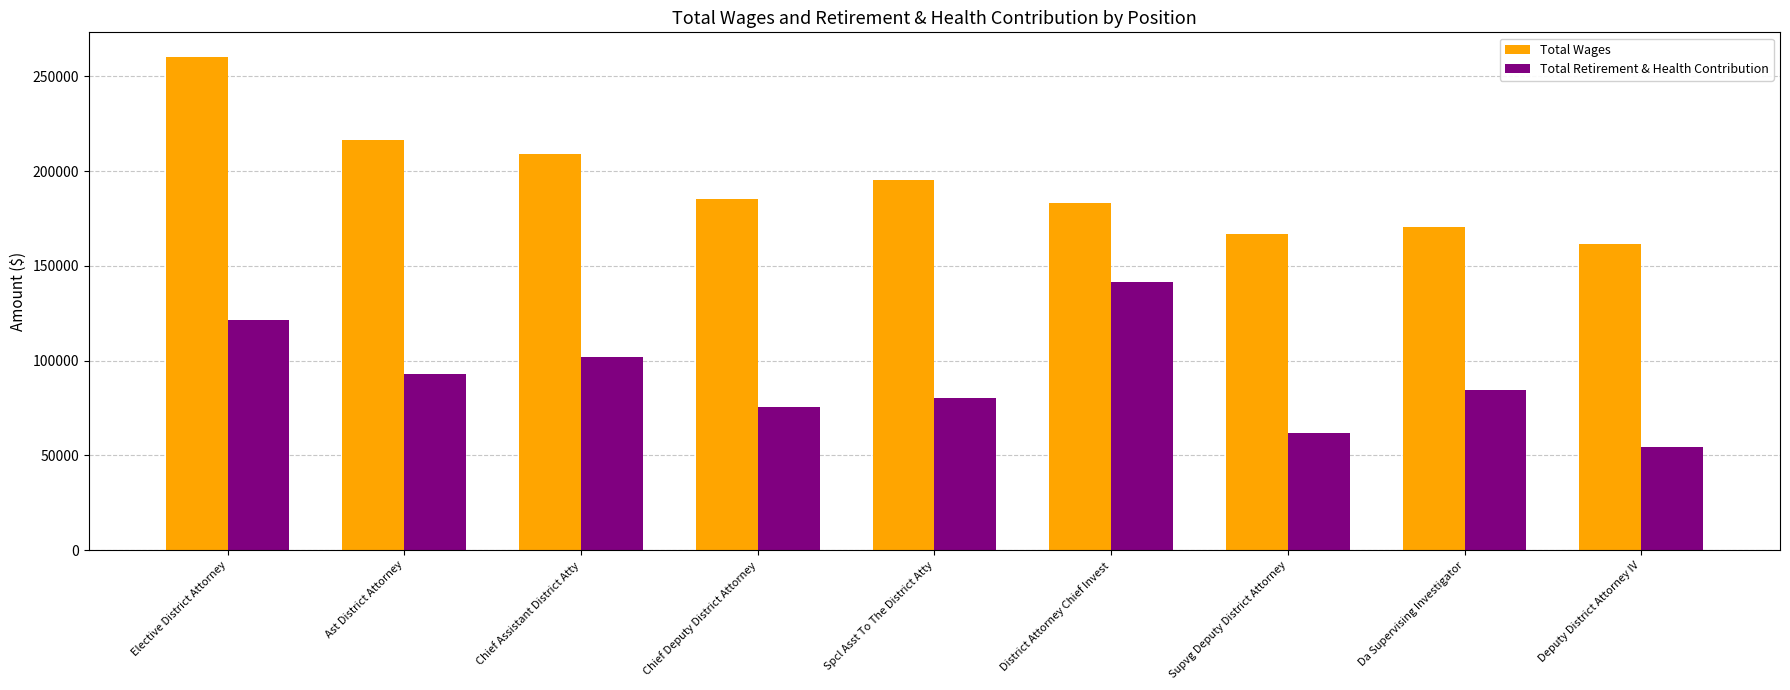

List the series in order of their overall mean, highest first.

Total Wages, Total Retirement & Health Contribution